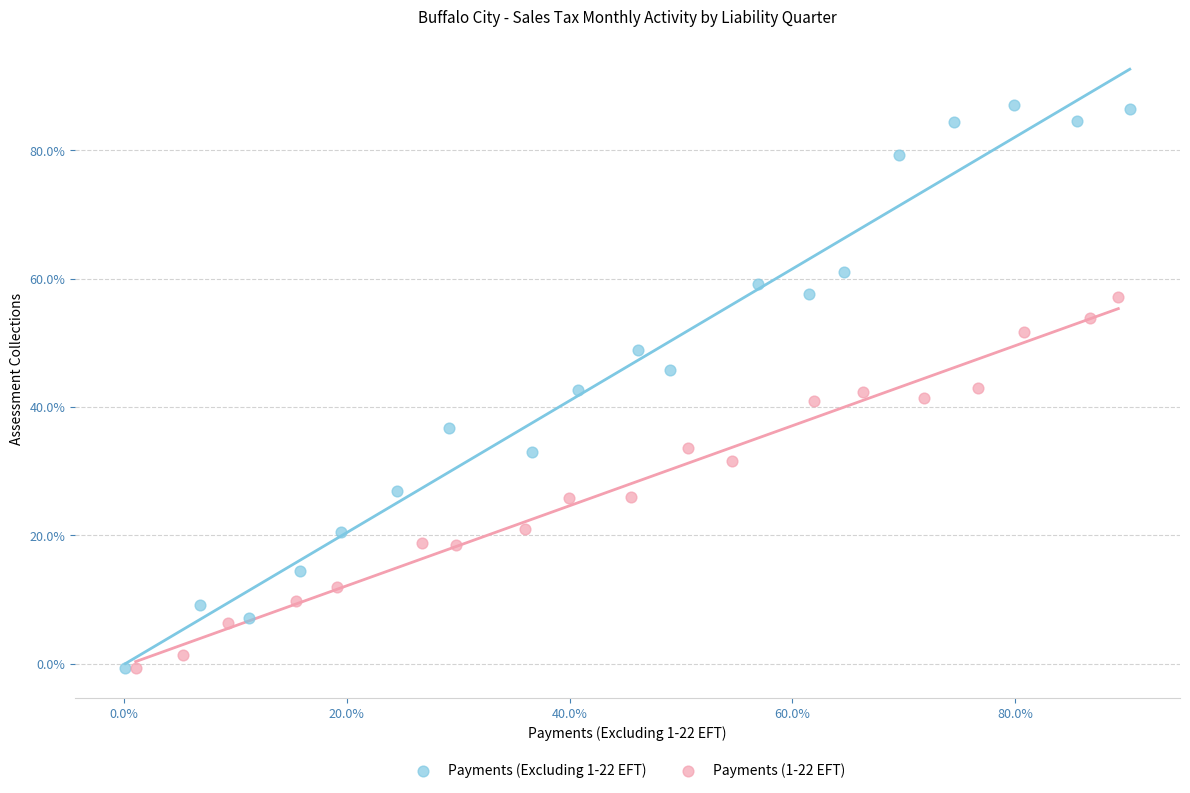

Which series reaches the maximum Y coordinate?

Payments (Excluding 1-22 EFT)